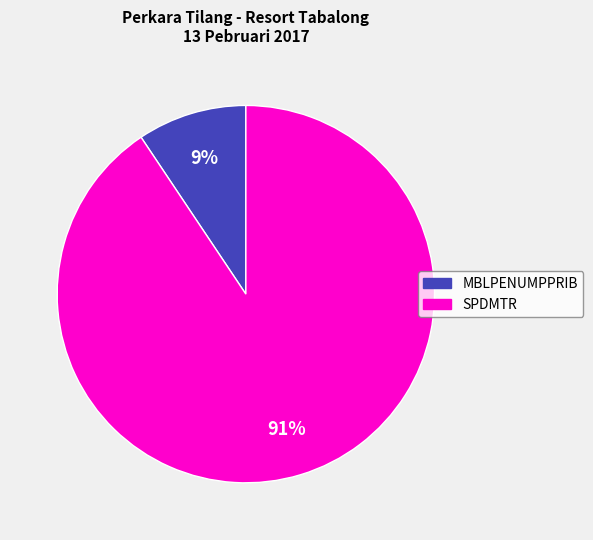

To the nearest percent, what is the average slice percentage?

50%